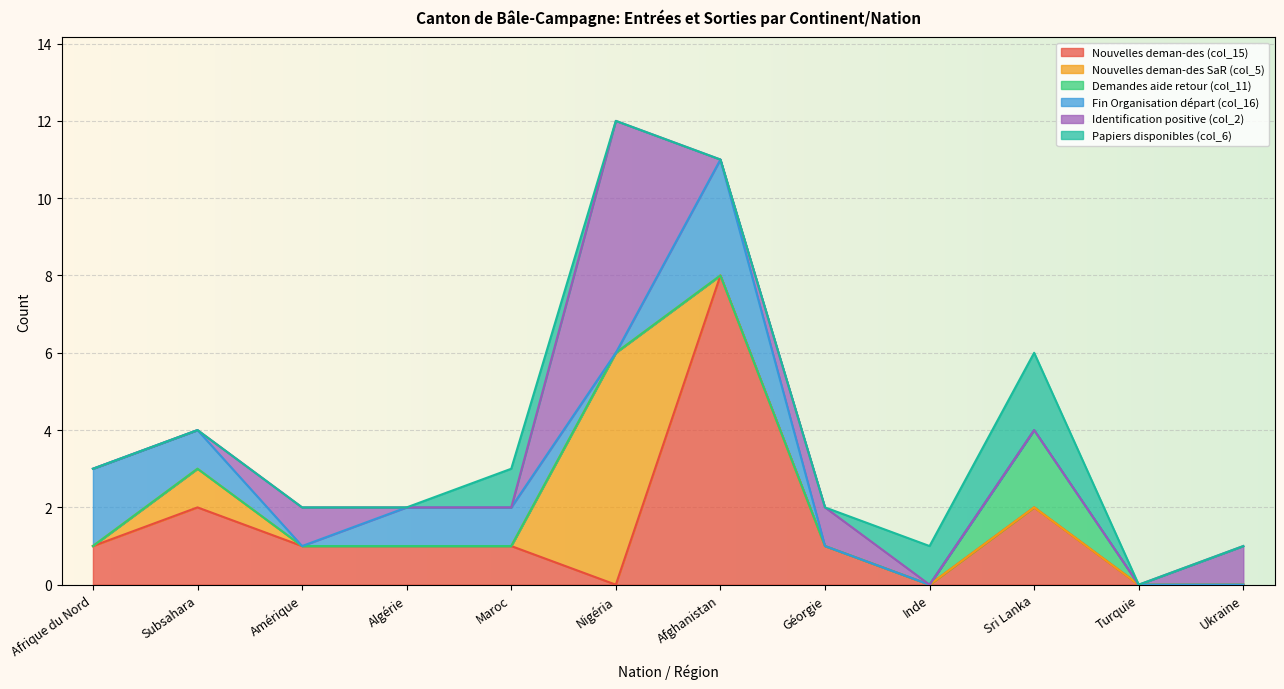

At which label does Nouvelles deman-des (col_15) reach its peak?

Afghanistan